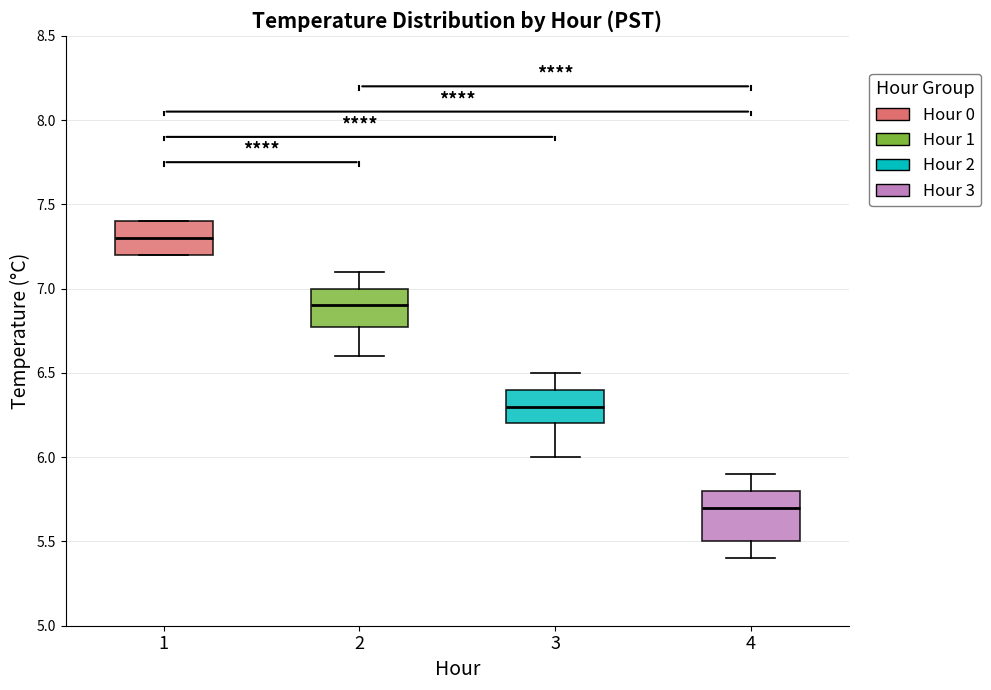

Which box is the tallest, from its lower edge to its upper edge?

4